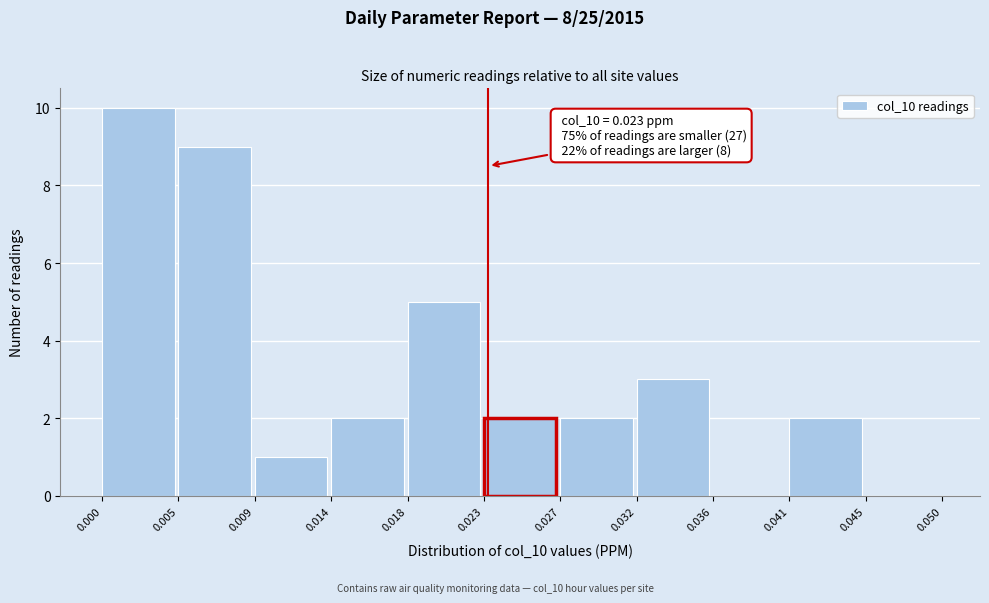

Over which range of the x-axis is the bar tallest?

0.000 to 0.005